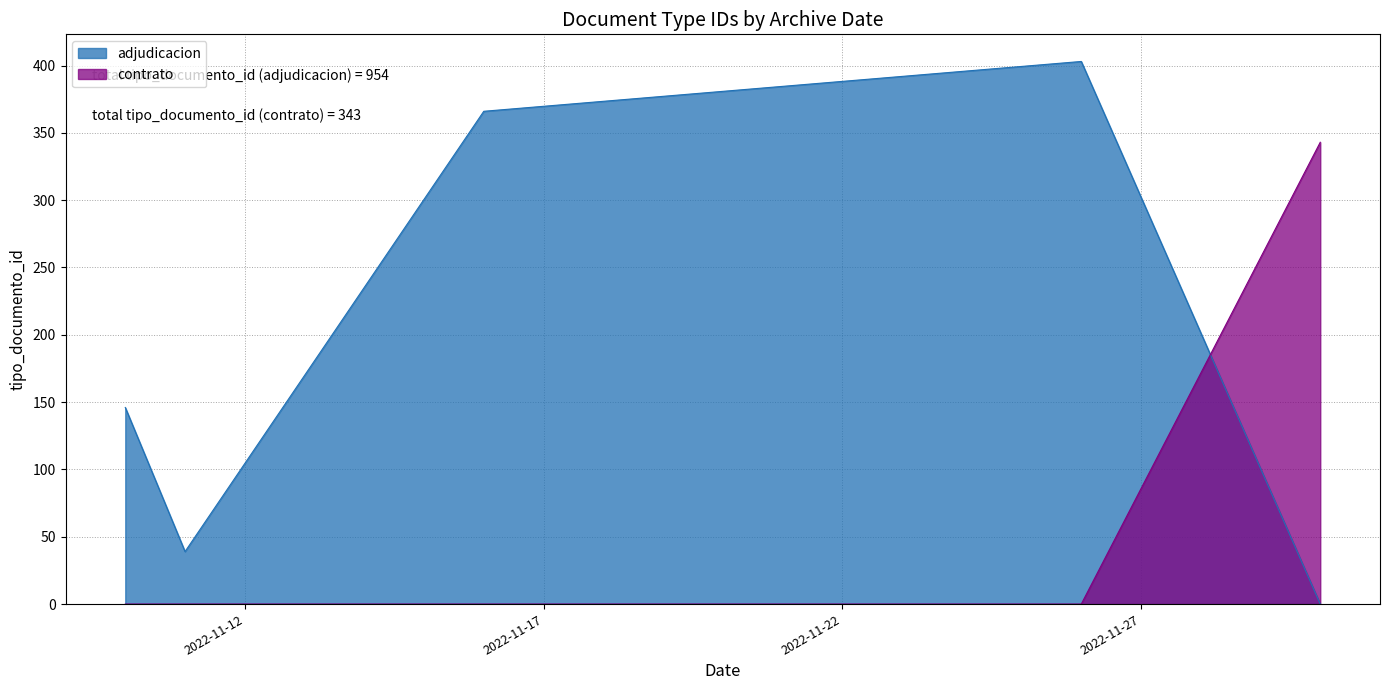

How many interior local valleys (lower than both neighbors) does the data have?

1